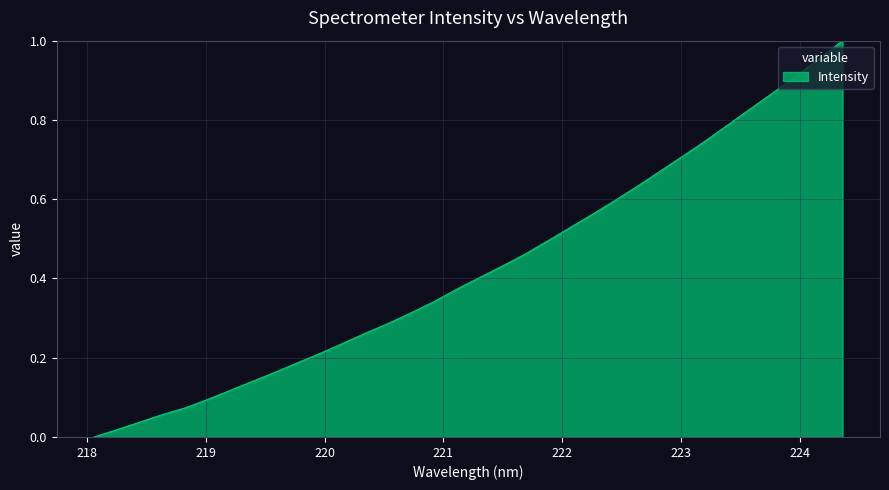

True or false: the data has more than 2 interior local peaks.

False